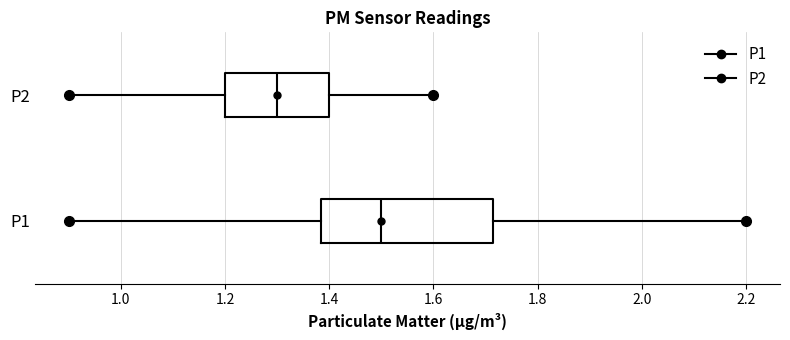

Which box is the widest, from its left edge to its right edge?

P1